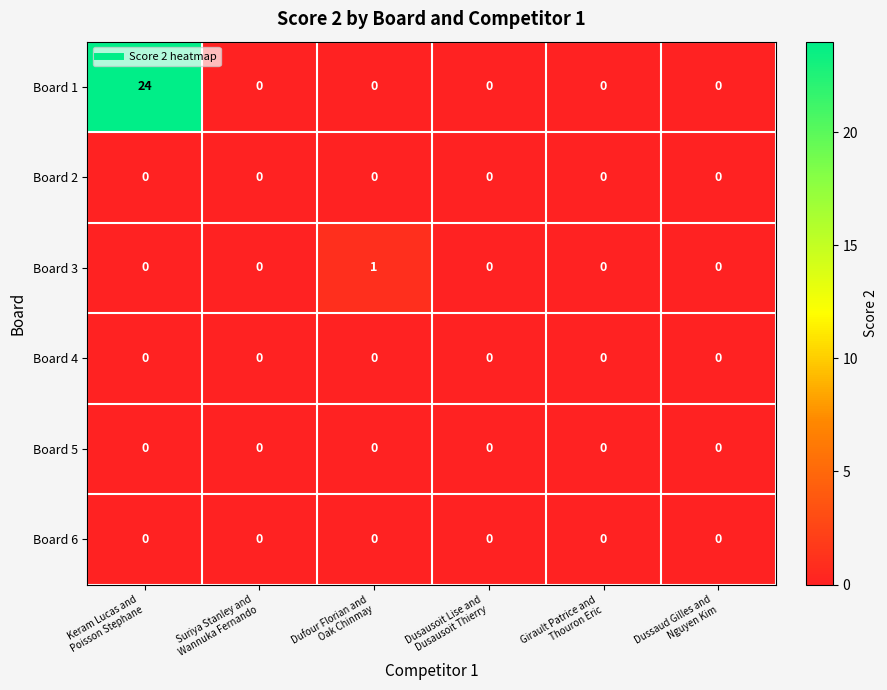

Which series has the largest range (max minus min)?

Board 1